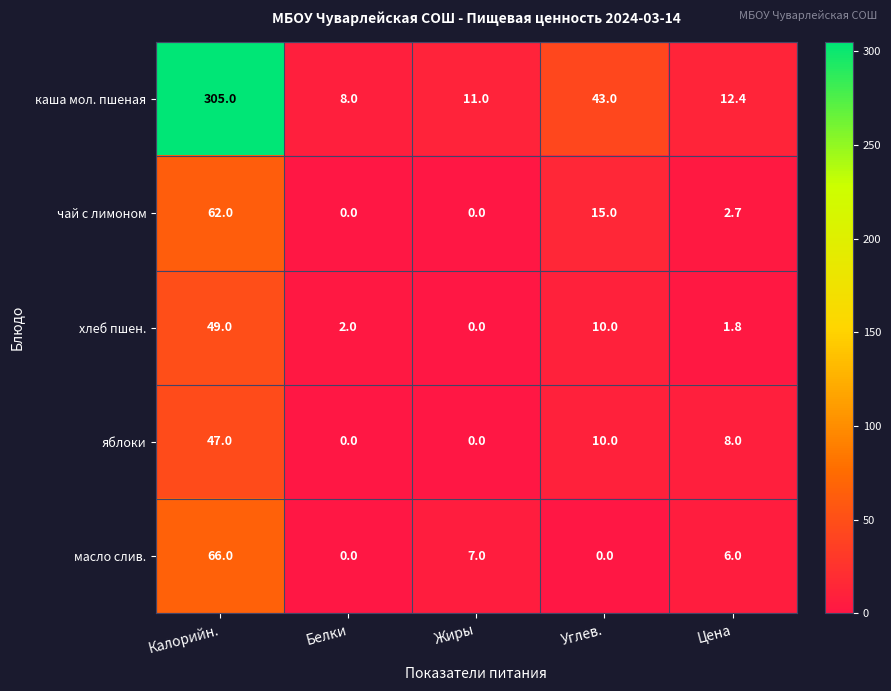

True or false: яблоки has a value of 8.0 at Цена.

True